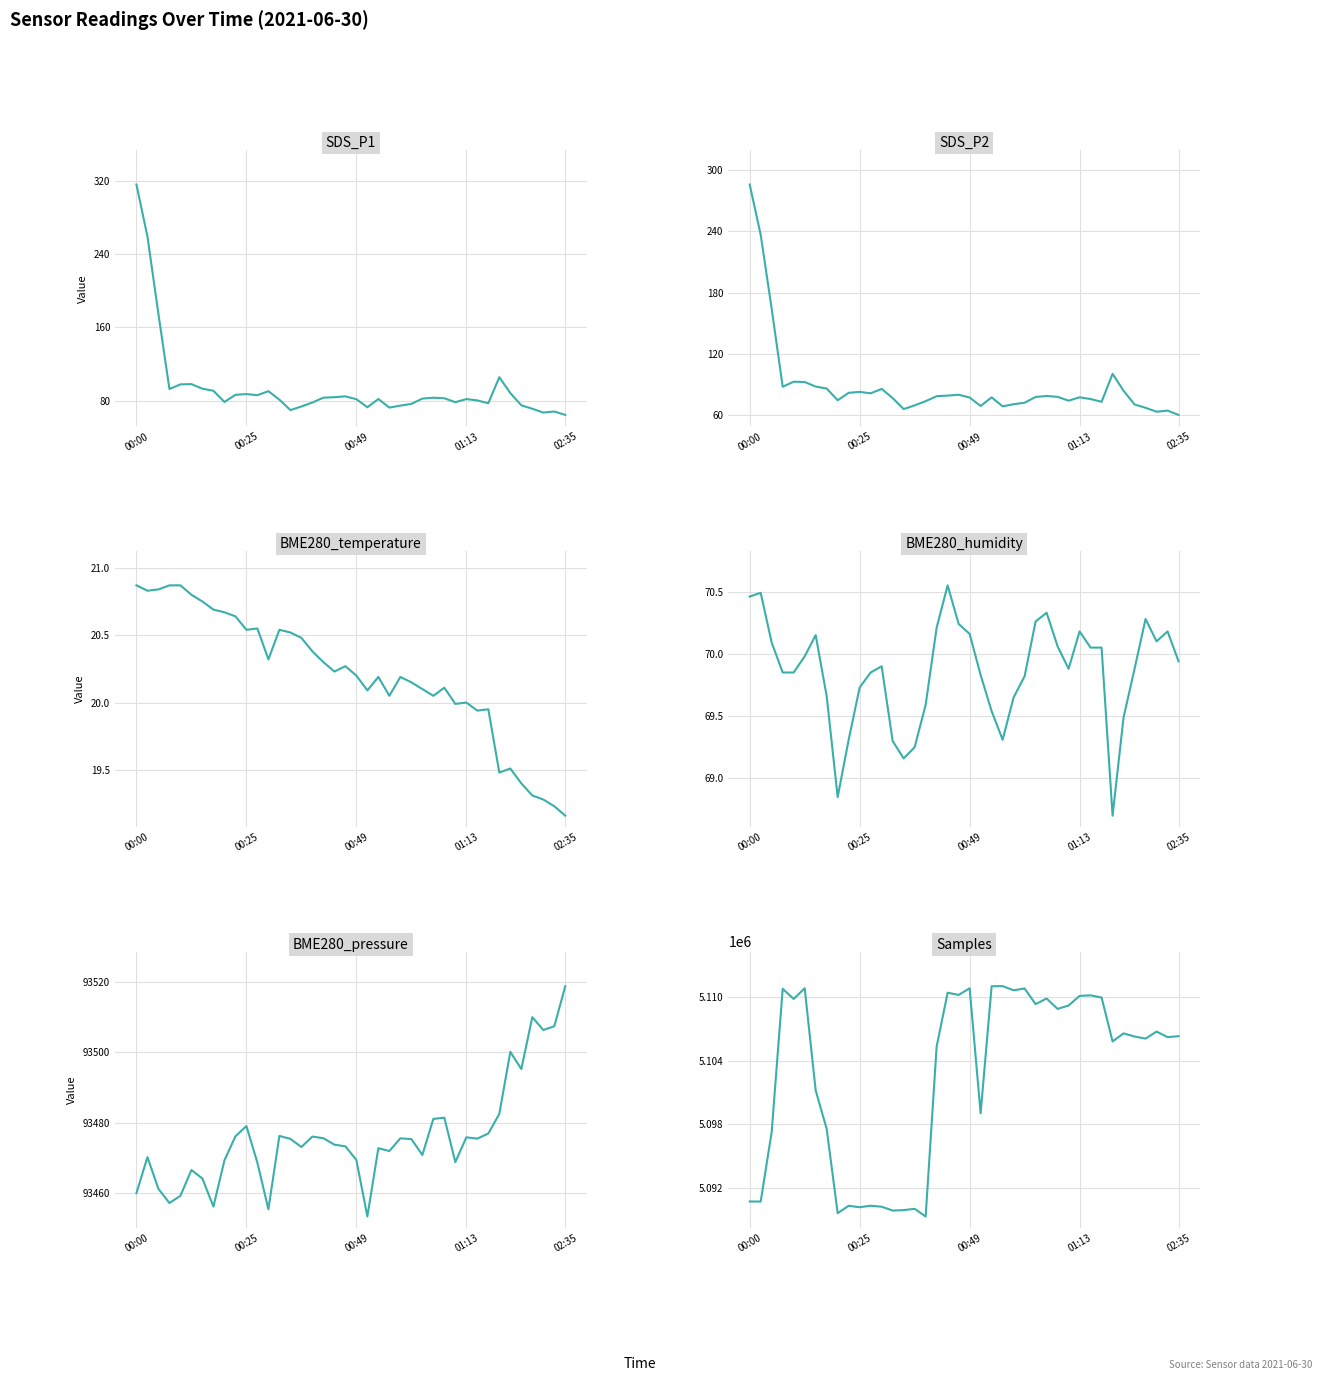

Rank the series at 22 from lowest to highest value.

BME280_temperature, BME280_humidity, SDS_P2, SDS_P1, BME280_pressure, Samples